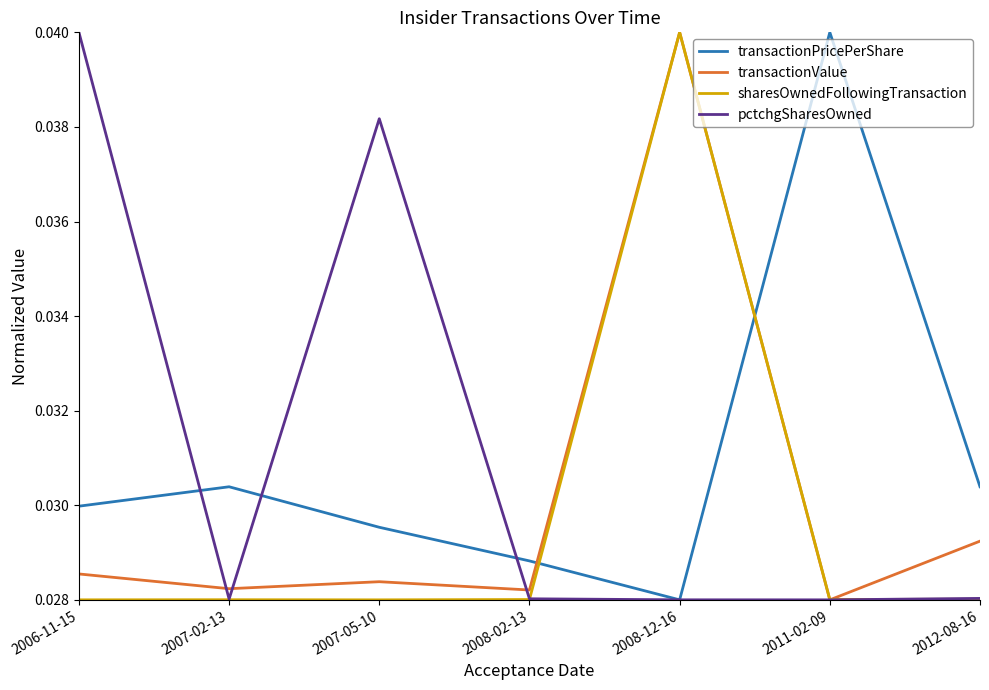

At which label does pctchgSharesOwned reach its peak?

2006-11-15